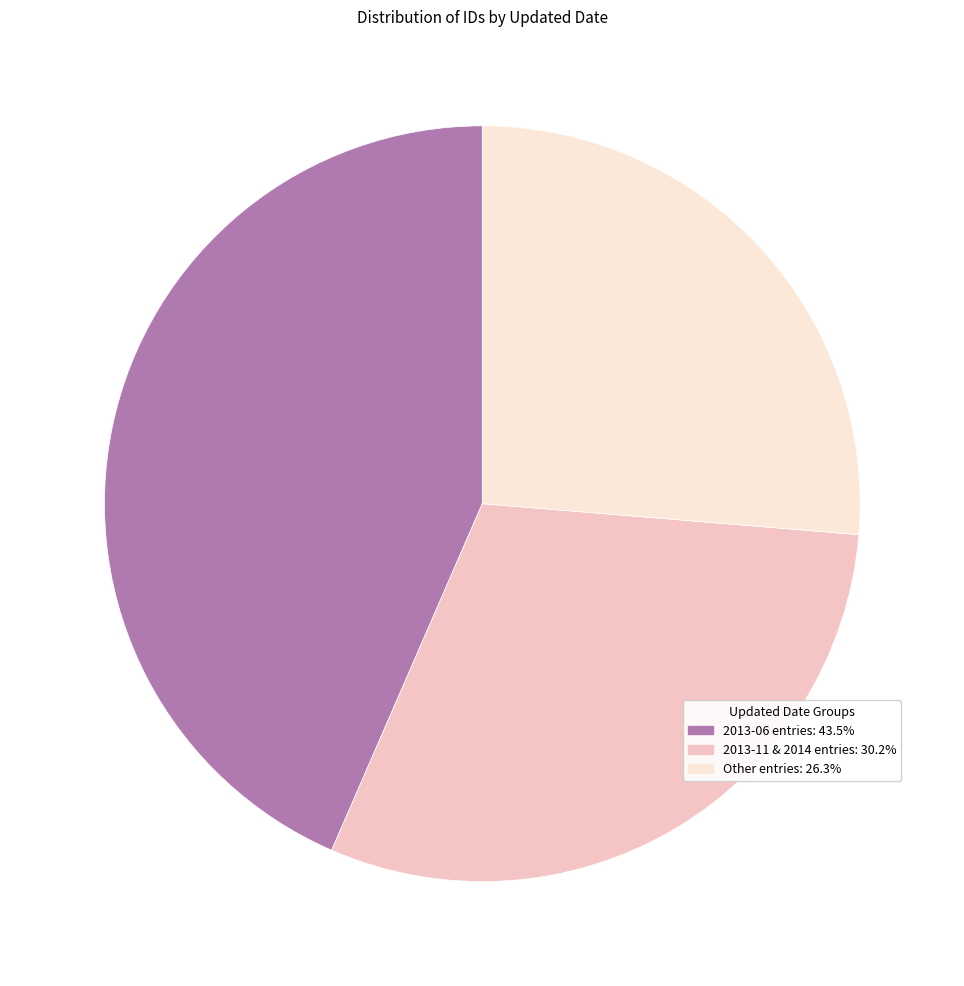

Is there any slice that represents more than half of the pie?

No